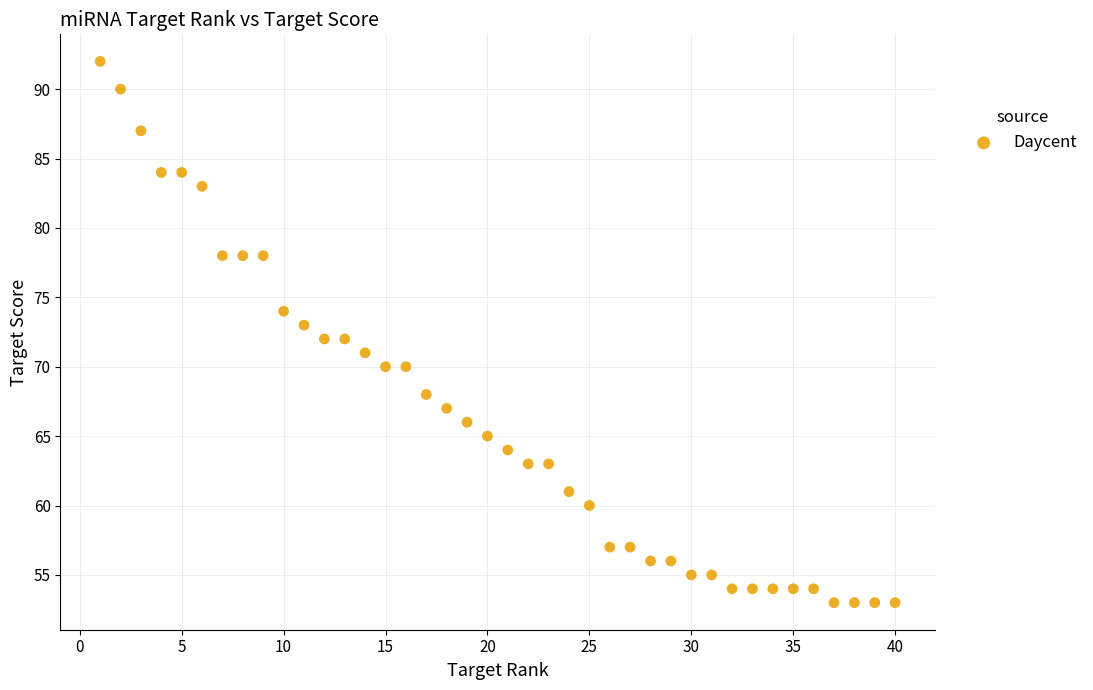

What is the range of X values (max minus min)?

39